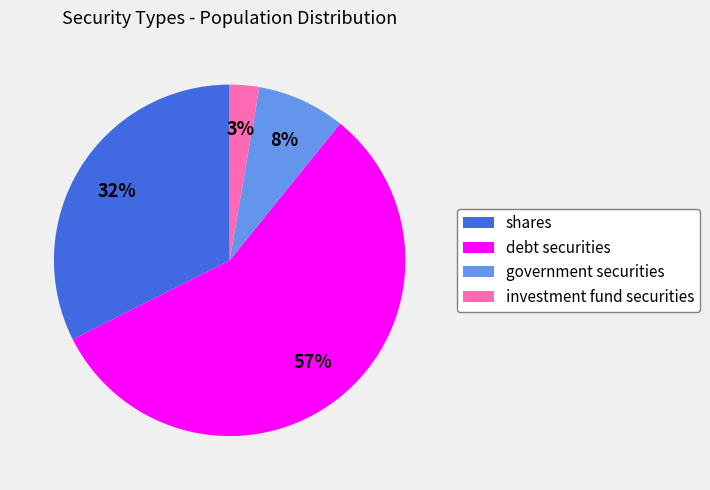

How many segments does this pie chart have?

4